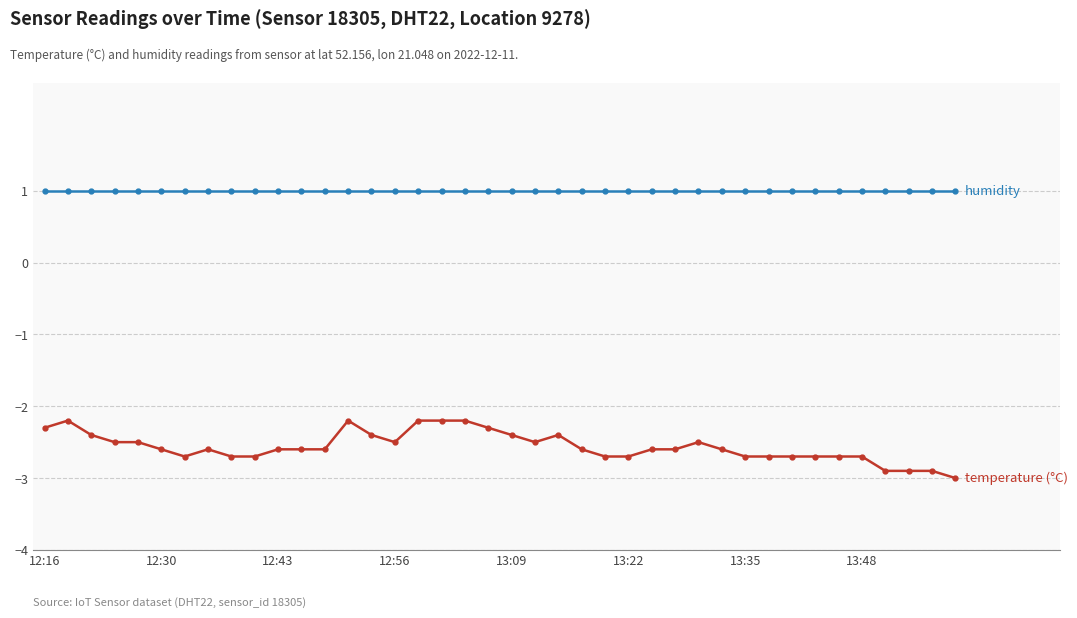

What is the minimum value shown in the chart?

-3.0